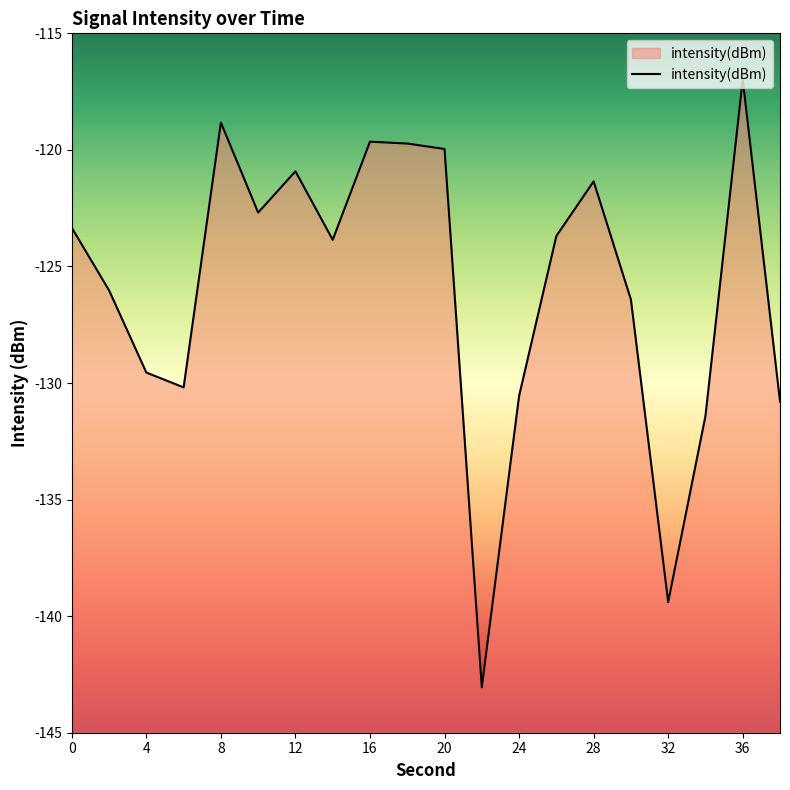

What is the difference between the values at 0 and 38?

7.4